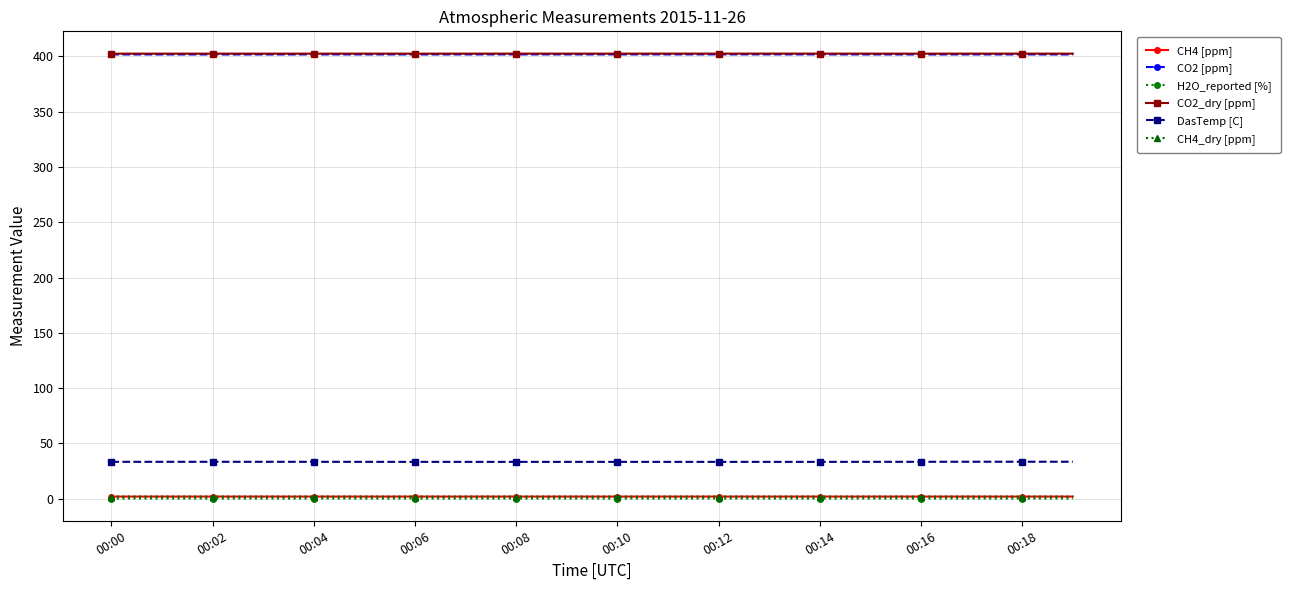

At how many categories does at least one series exceed 16?

20